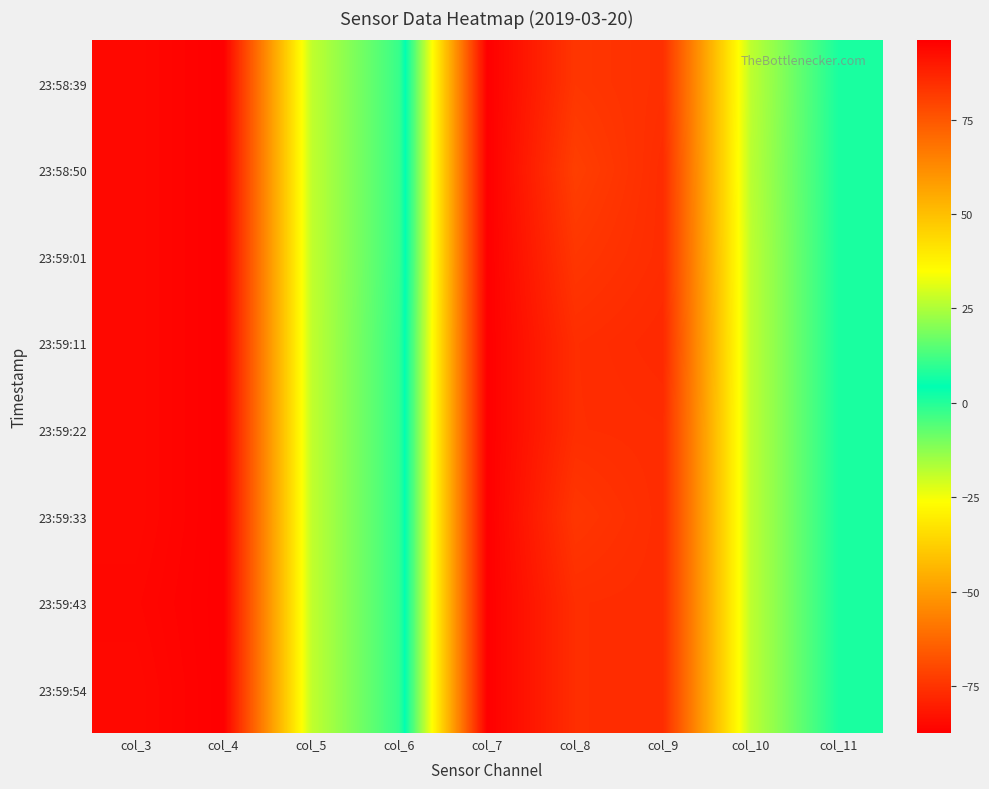

Reading right to left, list all the values displayed in this chart.

23:58:39: col_11=7.3	col_10=26.9	col_9=84.4	col_8=82.8	col_7=95.9	col_6=-2.3	col_5=-18.7	col_4=-87.3	col_3=-84.9
23:58:50: col_11=7.3	col_10=26.4	col_9=85.2	col_8=80.7	col_7=95.9	col_6=-2.3	col_5=-18.7	col_4=-87.3	col_3=-84.9
23:59:01: col_11=7.3	col_10=26.9	col_9=85.2	col_8=82.8	col_7=95.9	col_6=-2.3	col_5=-18.7	col_4=-87.3	col_3=-84.9
23:59:11: col_11=7.3	col_10=26.9	col_9=85.9	col_8=84.8	col_7=95.9	col_6=-1.8	col_5=-18.7	col_4=-87.3	col_3=-84.9
23:59:22: col_11=7.3	col_10=26.9	col_9=85.2	col_8=84.8	col_7=95.9	col_6=-1.8	col_5=-18.7	col_4=-87.3	col_3=-84.9
23:59:33: col_11=7.3	col_10=26.9	col_9=85.2	col_8=82.8	col_7=95.9	col_6=-1.8	col_5=-18.7	col_4=-87.3	col_3=-84.9
23:59:43: col_11=7.3	col_10=26.9	col_9=85.2	col_8=84.8	col_7=95.9	col_6=-1.8	col_5=-18.7	col_4=-87.3	col_3=-85.4
23:59:54: col_11=7.3	col_10=26.9	col_9=85.2	col_8=84.8	col_7=95.9	col_6=-1.8	col_5=-18.7	col_4=-87.3	col_3=-84.9